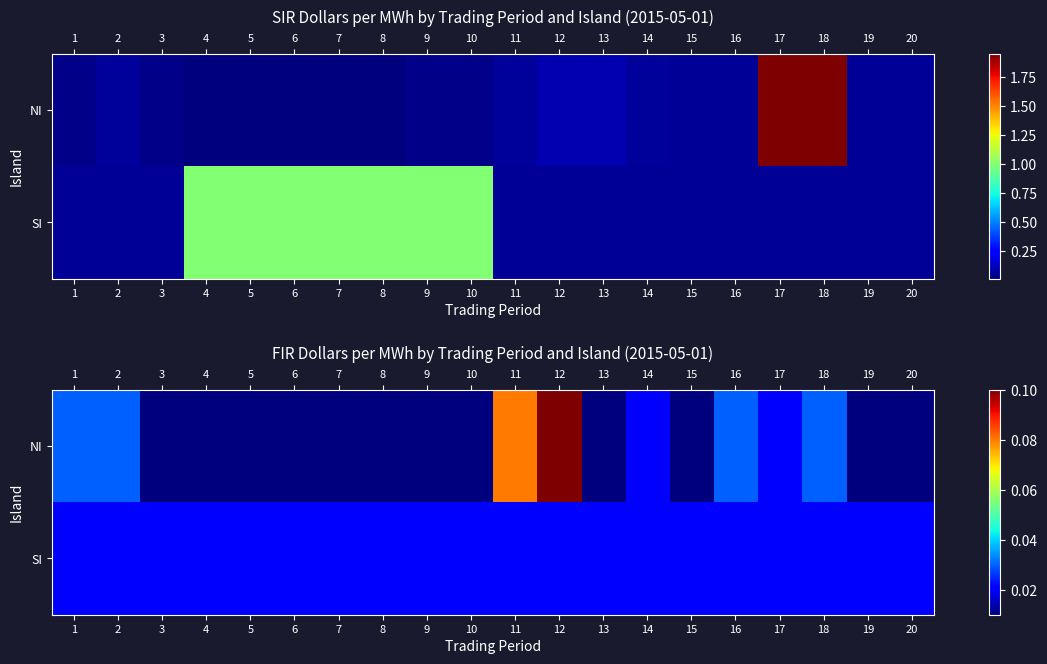

The value of NI at 11 is 0.1. True or false?

True